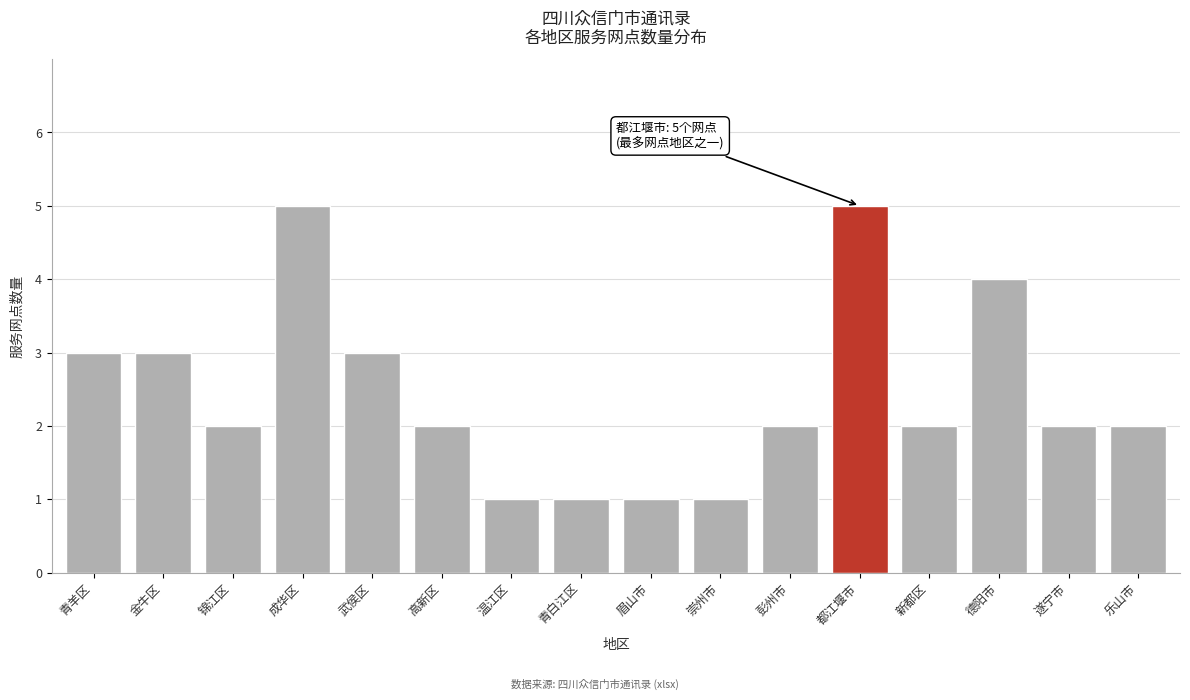

Reading left to right, extract all data points from this chart.

3	3	2	5	3	2	1	1	1	1	2	5	2	4	2	2